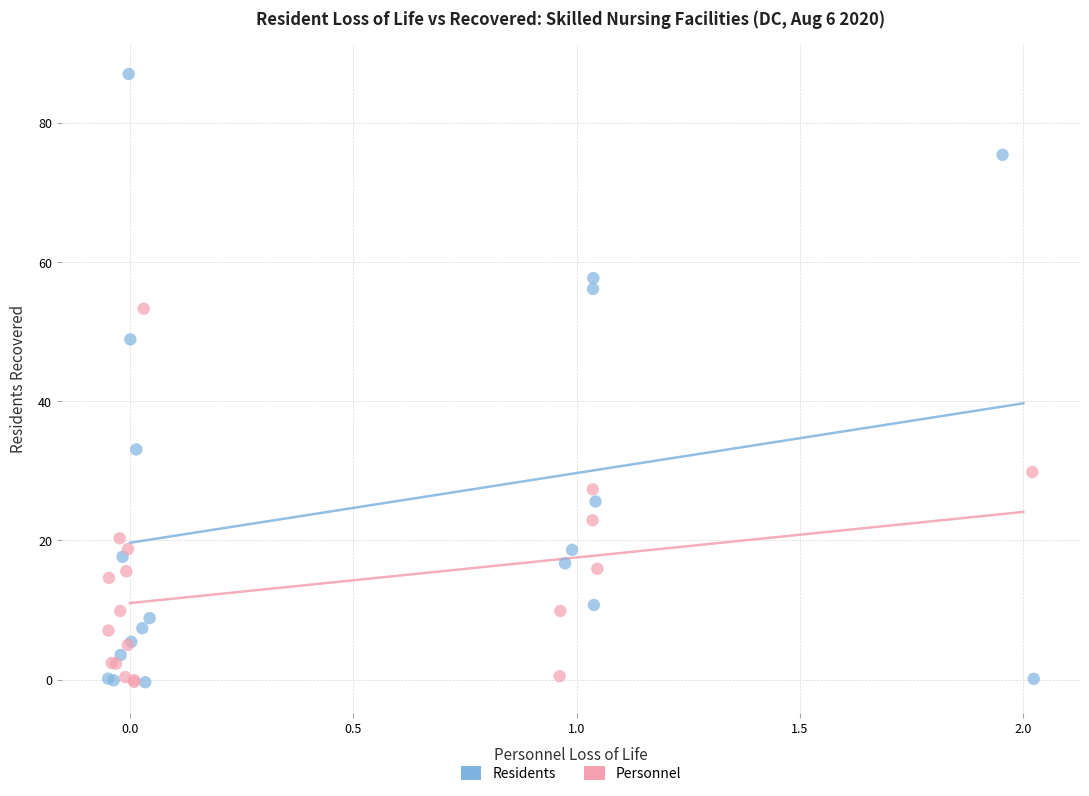

What are all the series names shown in the legend?

Residents, Personnel